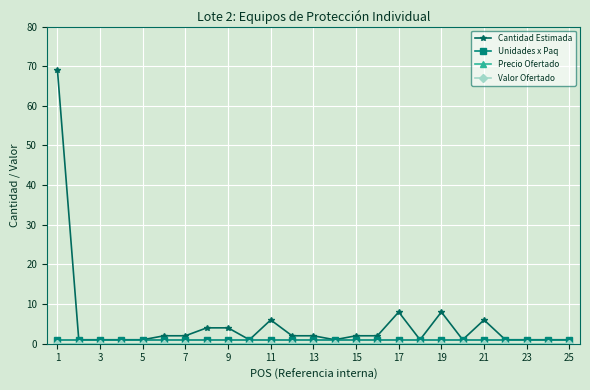

What is the lowest value of the Unidades x Paq series?

1